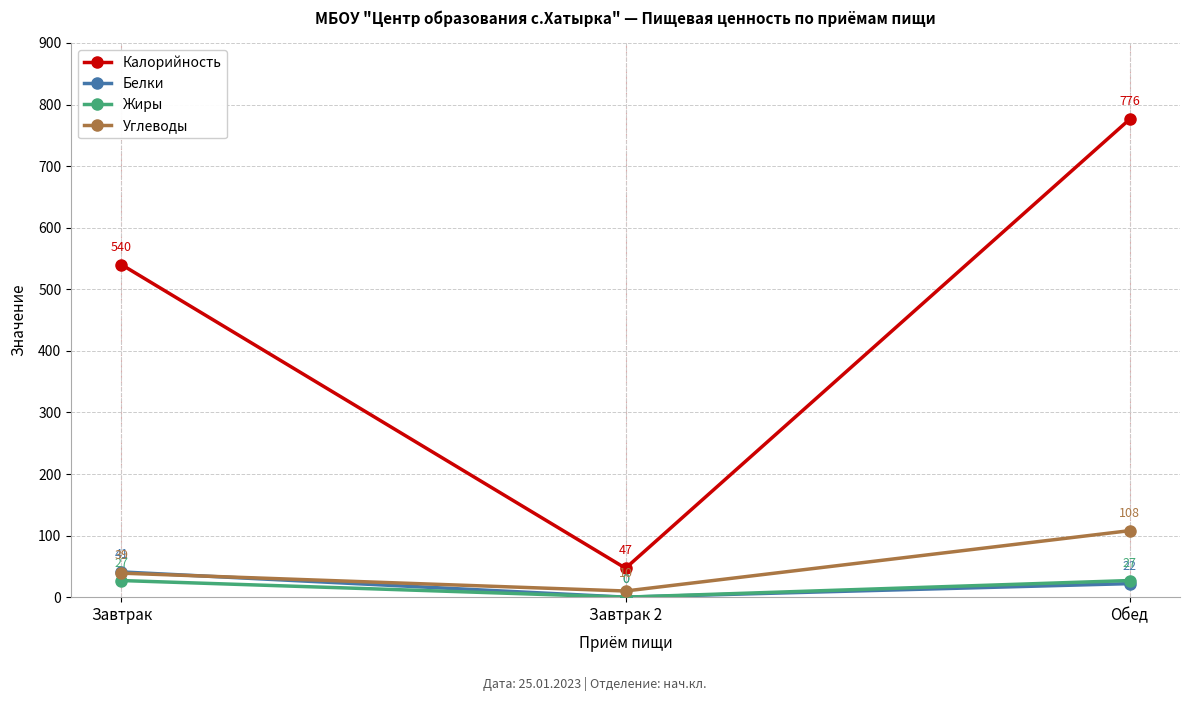

Reading left to right, list all the values displayed in this chart.

Калорийность: 540	47	776
Белки: 41	0	22
Жиры: 27	0	27
Углеводы: 39	10	108